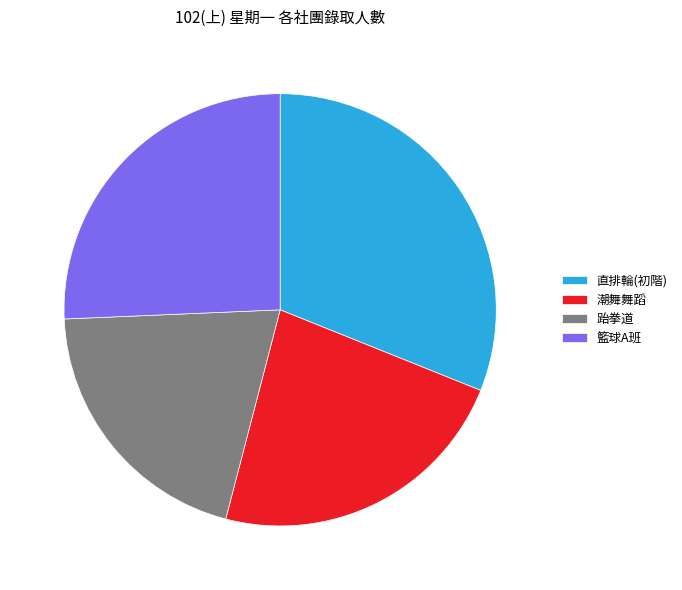

Rank the categories by value from highest to lowest.

直排輪(初階), 籃球A班, 潮舞舞蹈, 跆拳道